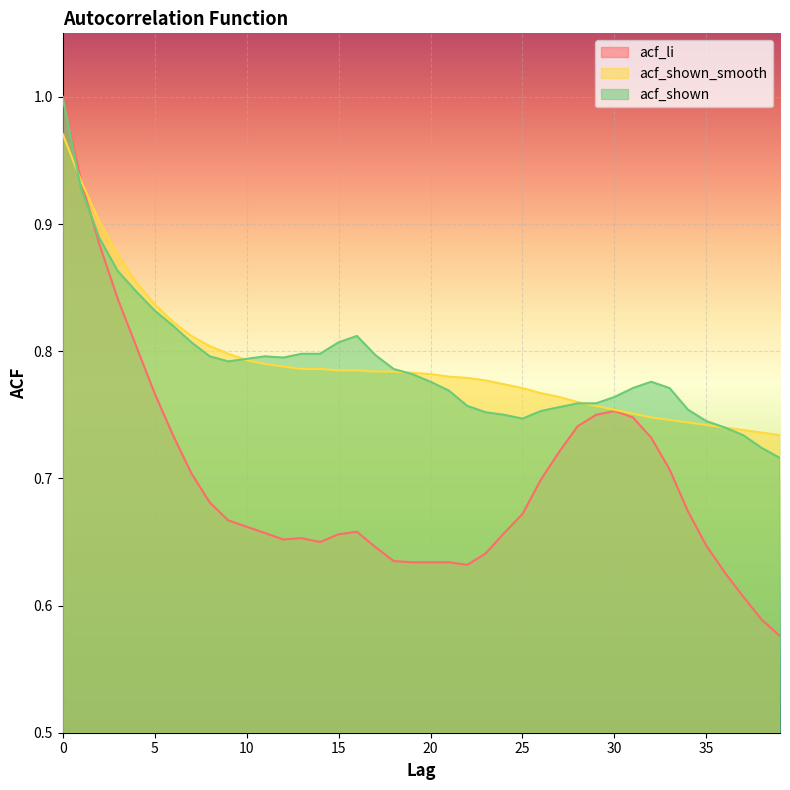

What is the maximum value for acf_shown?

1.0